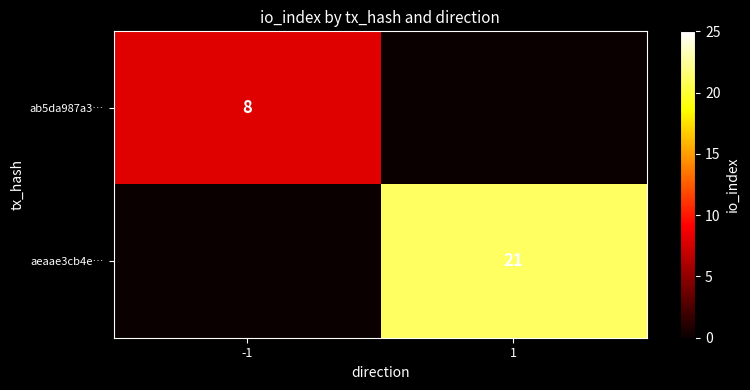

True or false: ab5da987a3… has a value of 12 at -1.

False